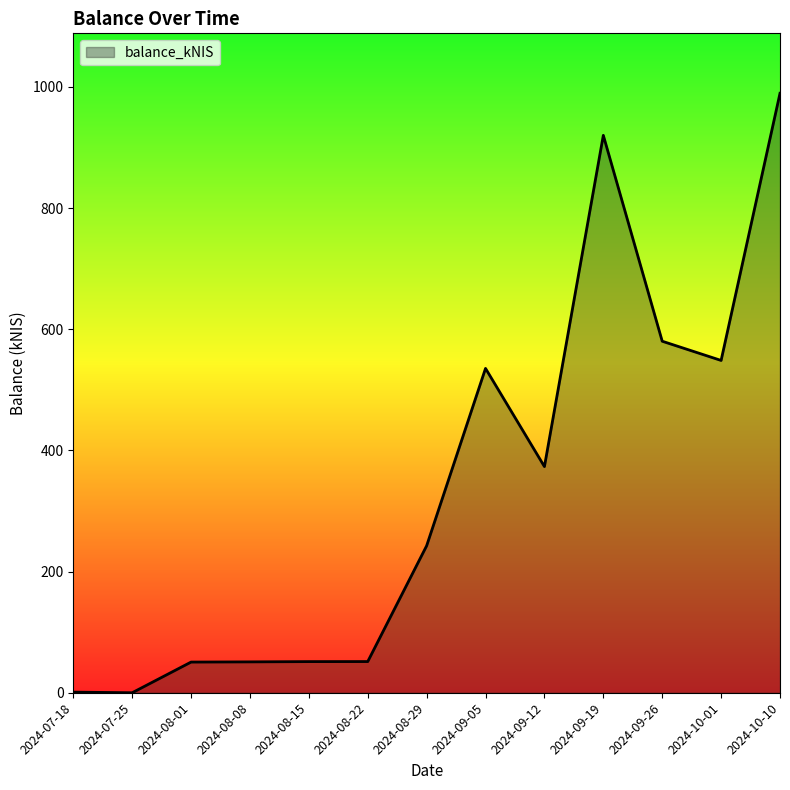

What position from the left is 2024-08-15?

5